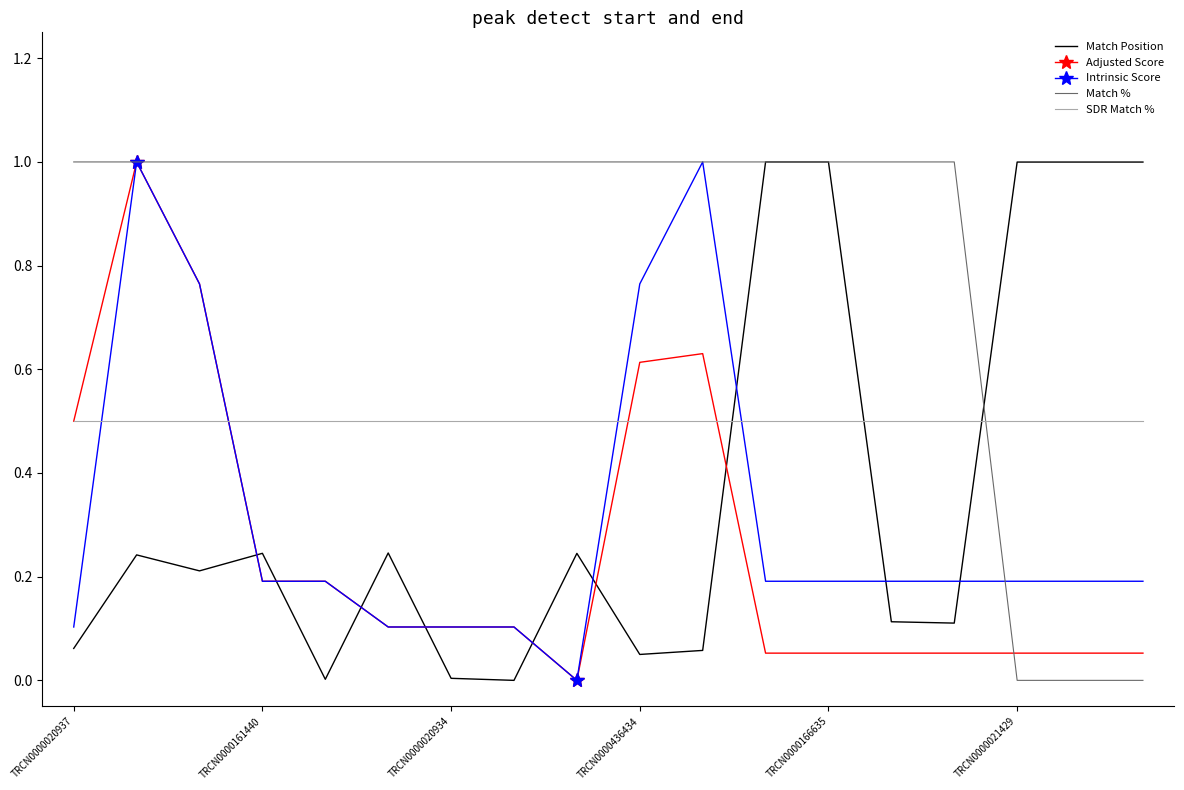

True or false: SDR Match % and Intrinsic Score cross at least once.

True